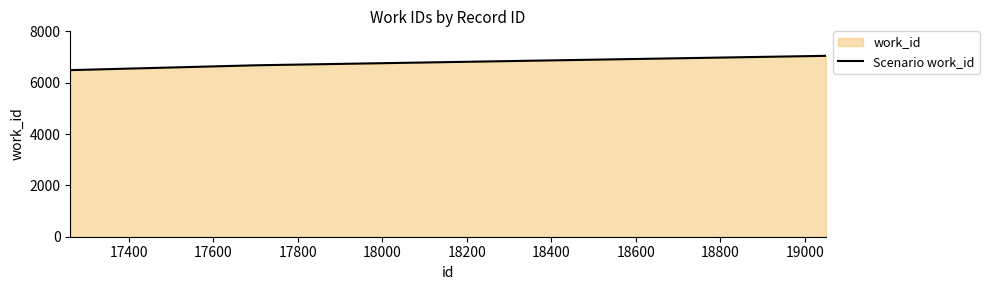

What is the difference between the maximum and minimum values?

557